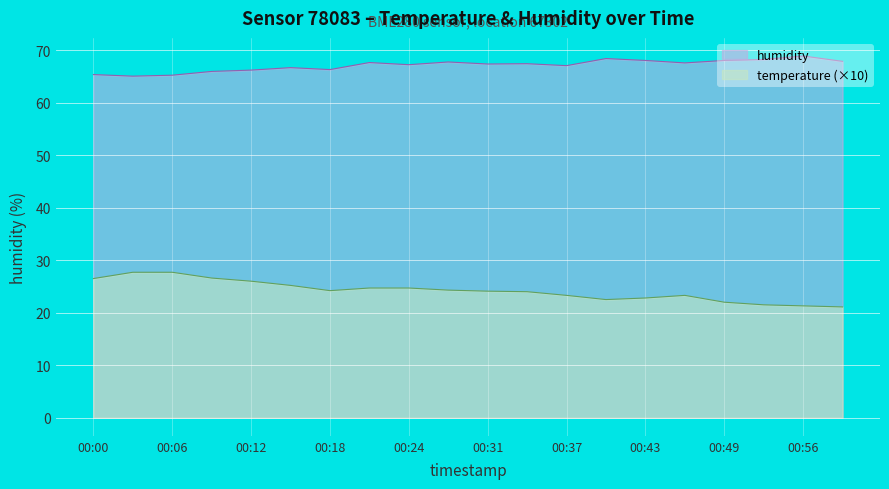

At which category is the sum across all series the highest?

00:06